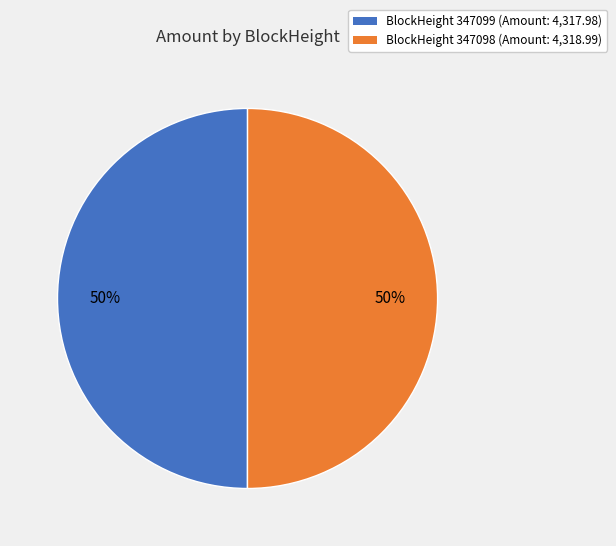

Is it true that BlockHeight 347099 (Amount: 4,317.98) is 41% of the pie?

False